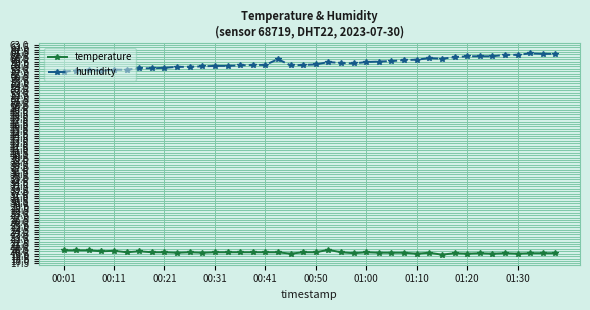

What is the average value of the humidity series?

59.2